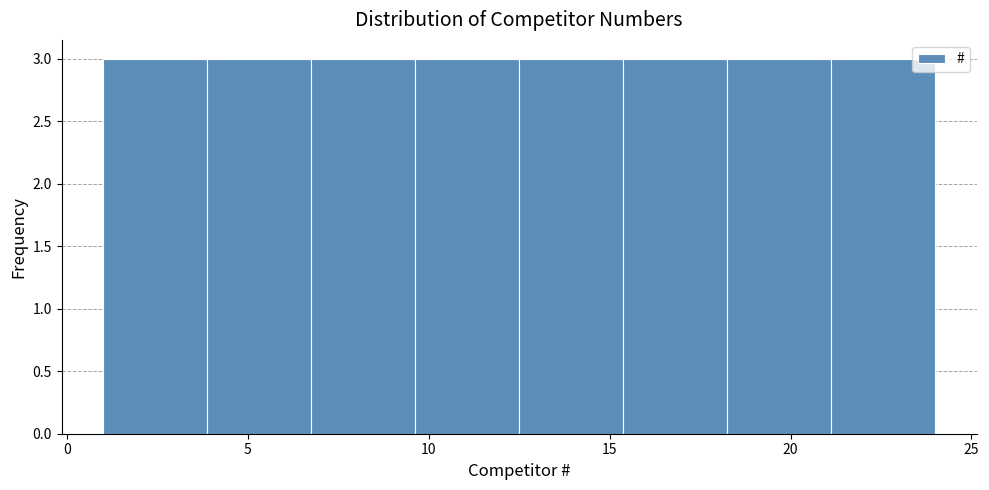

Reading left to right, transcribe this chart: for each bar, give the range it covers on the x-axis and its height. Neither the bar edges nor the heights are printed on the chart, so give them approximately, as read against the axes.

1.0 to 4.0: 3
4.0 to 7.0: 3
7.0 to 9.5: 3
9.5 to 12.5: 3
12.5 to 15.5: 3
15.5 to 18.5: 3
18.5 to 21.0: 3
21.0 to 24.0: 3